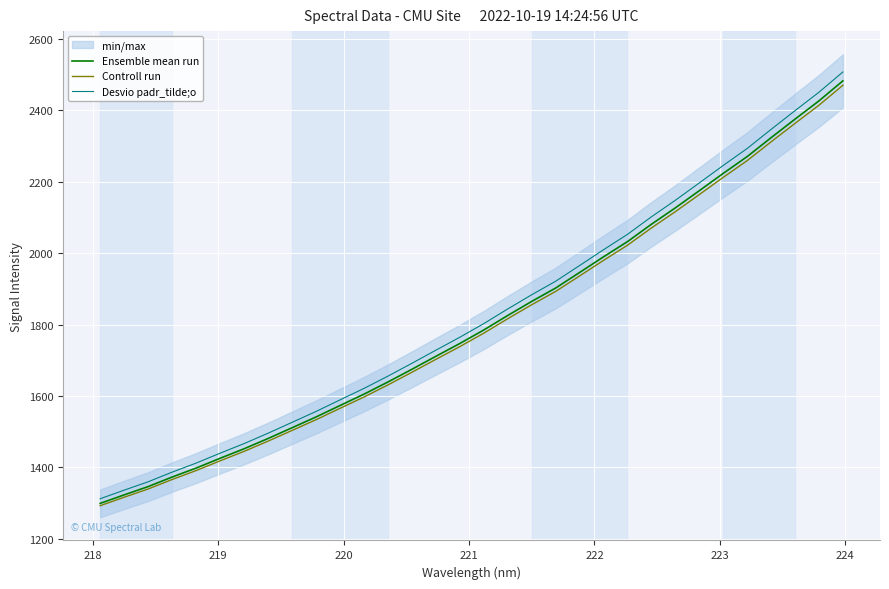

Reading left to right, list all the values displayed in this chart.

Ensemble mean run: 1299.2	1323.1	1346.3	1373.0	1398.1	1425.5	1452.1	1480.9	1511.0	1541.2	1573.2	1605.0	1639.1	1674.7	1711.0	1746.9	1784.7	1825.3	1864.7	1902.2	1945.7	1989.6	2032.1	2080.8	2126.6	2174.7	2223.2	2270.2	2323.2	2375.1	2426.2	2482.3
Controll run: 1292.7	1316.5	1339.5	1366.1	1391.1	1418.4	1444.9	1473.5	1503.4	1533.5	1565.3	1597.0	1630.9	1666.3	1702.4	1738.2	1775.8	1816.2	1855.4	1892.6	1936.0	1979.6	2022.0	2070.4	2116.0	2163.8	2212.1	2258.9	2311.6	2363.2	2414.1	2469.9
Desvio padr_tilde;o: 1312.2	1336.3	1359.7	1386.7	1412.1	1439.8	1466.7	1495.7	1526.1	1556.6	1588.9	1621.1	1655.5	1691.4	1728.1	1764.4	1802.5	1843.6	1883.3	1921.2	1965.1	2009.5	2052.5	2101.6	2147.9	2196.5	2245.4	2292.9	2346.4	2398.8	2450.5	2507.1